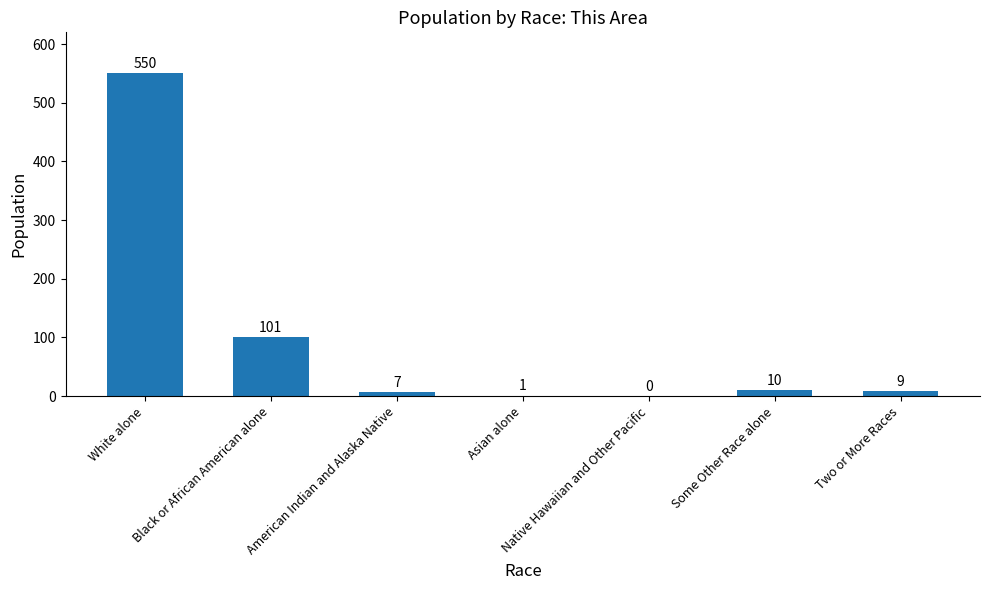

The chart shows a value of 550 at White alone. True or false?

True